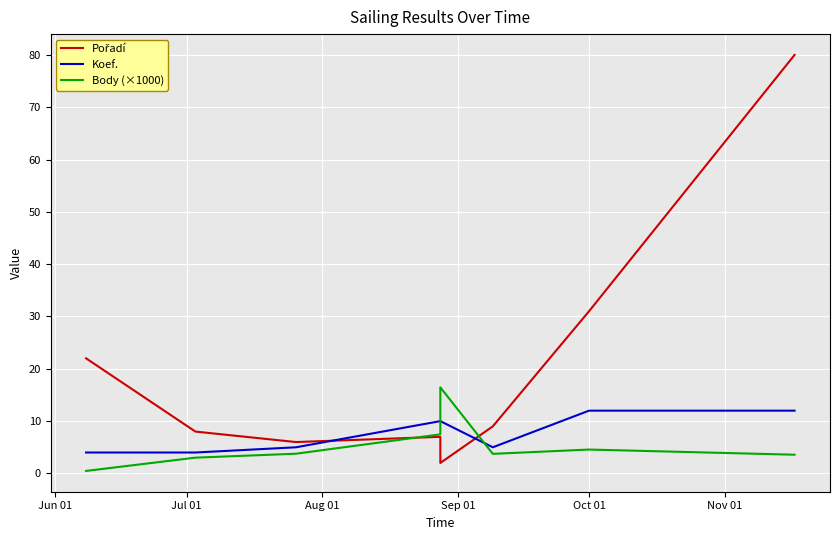

Which series ends up on top after the final intersection of Koef. and Pořadí?

Pořadí